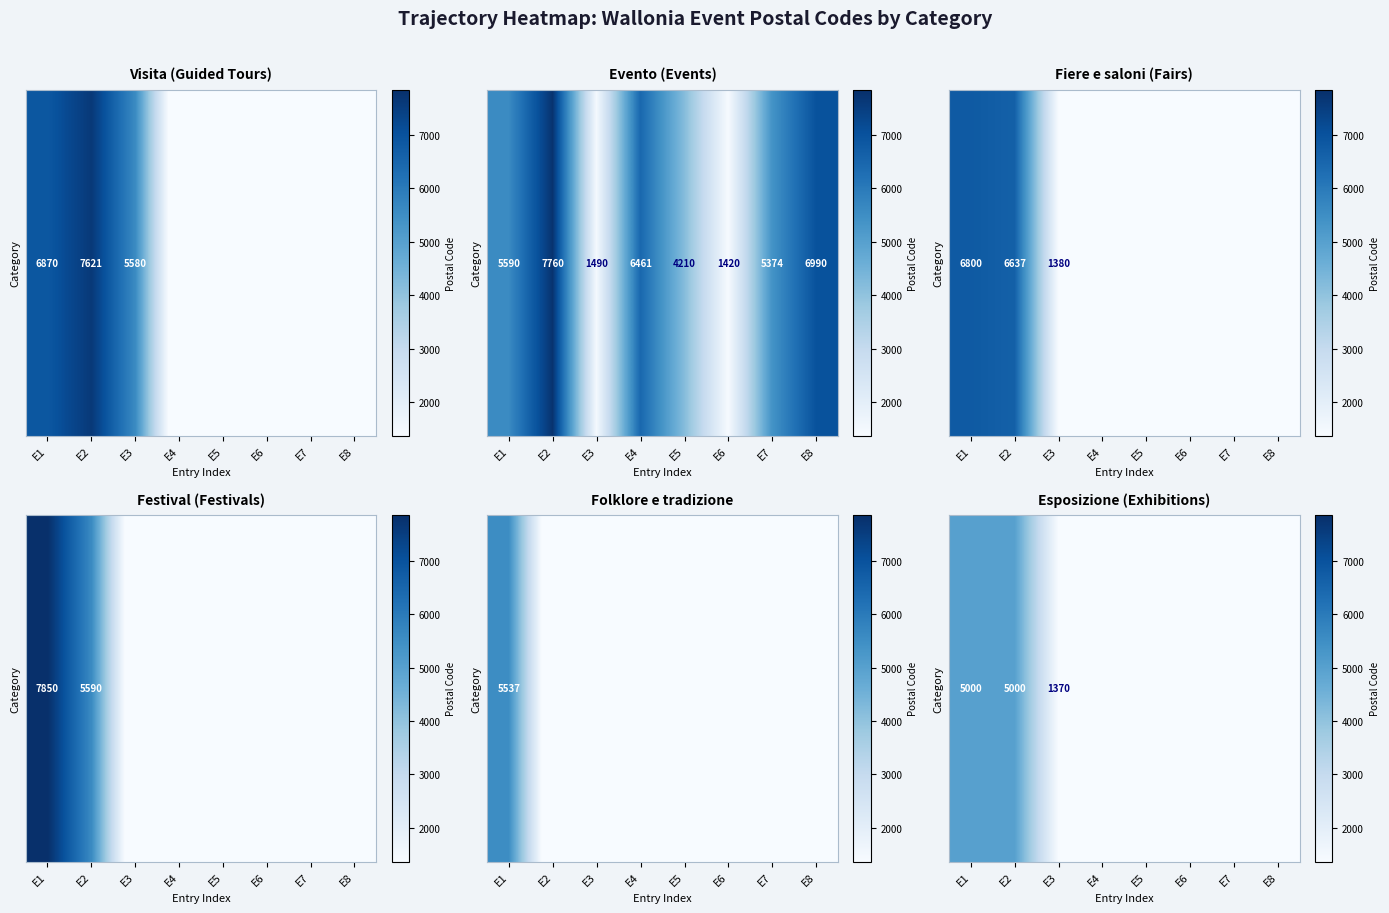

List the labels in order of value, smallest first.

E4, E5, E6, E7, E8, E3, E1, E2